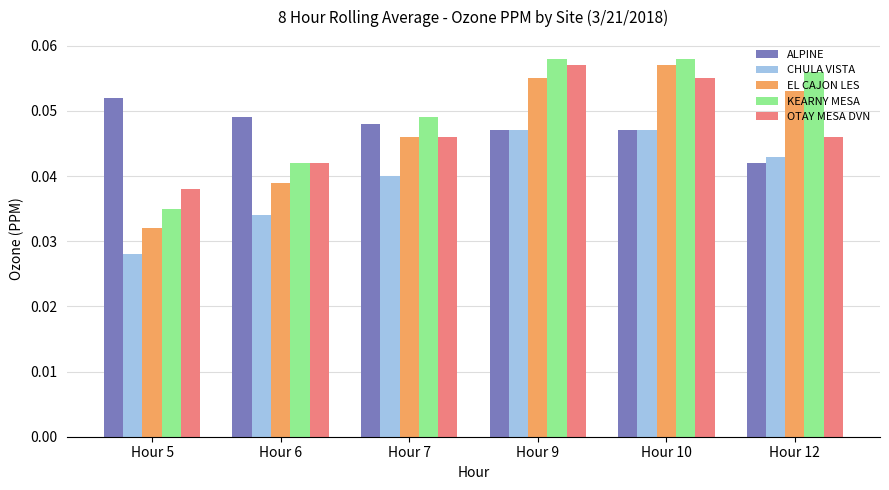

Does the chart contain stacked bars?

No